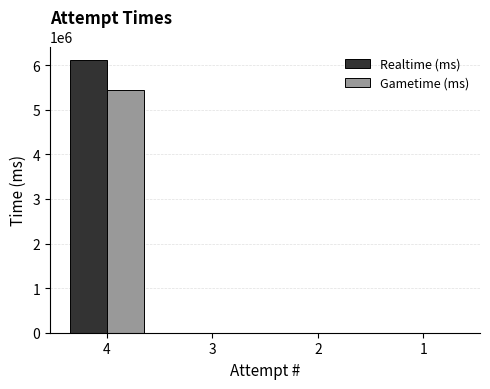

What is the highest value of the Realtime (ms) series?

6115393